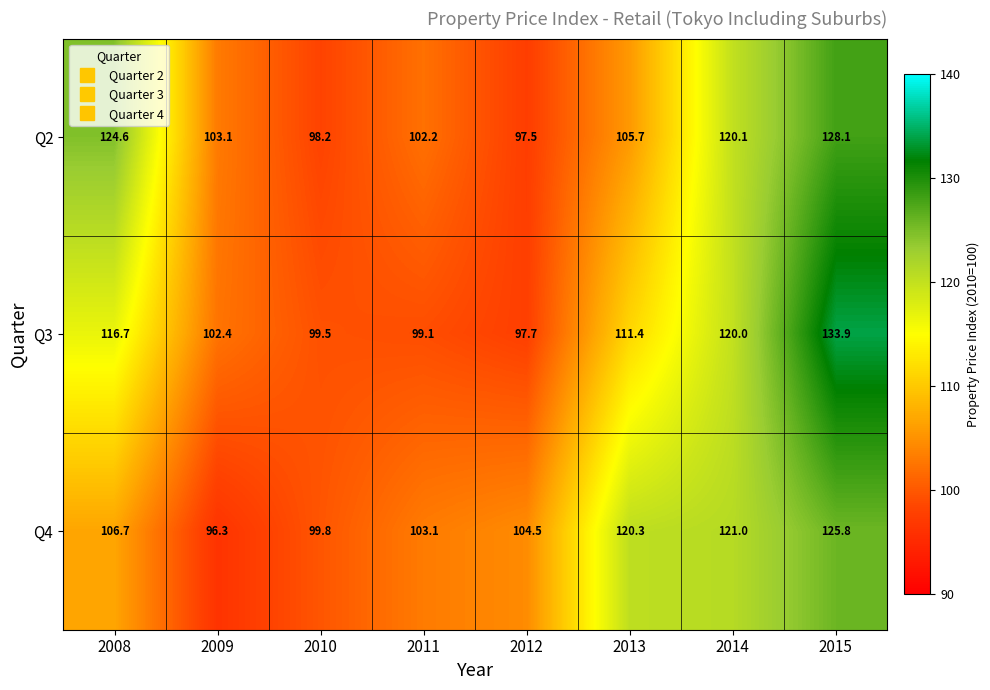

What is the total value across all series at 2015?

387.8